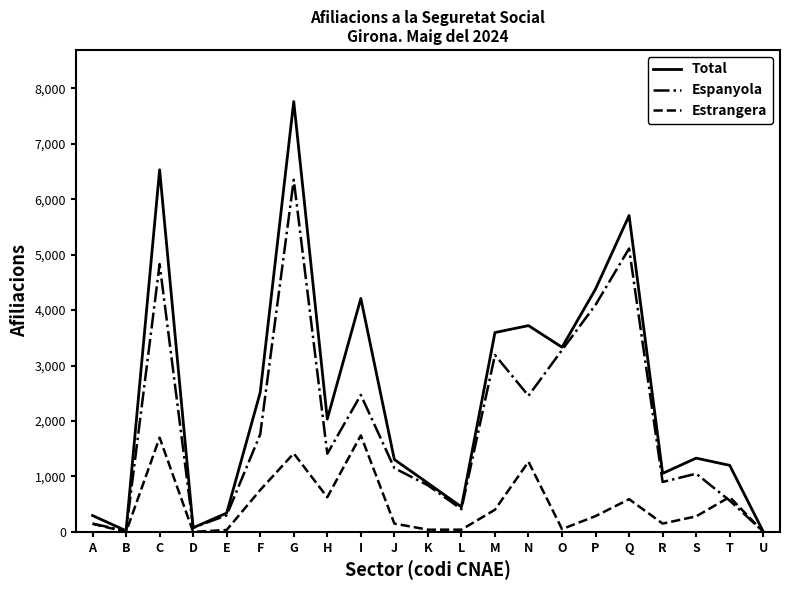

Does the chart display data point markers on the line(s)?

No